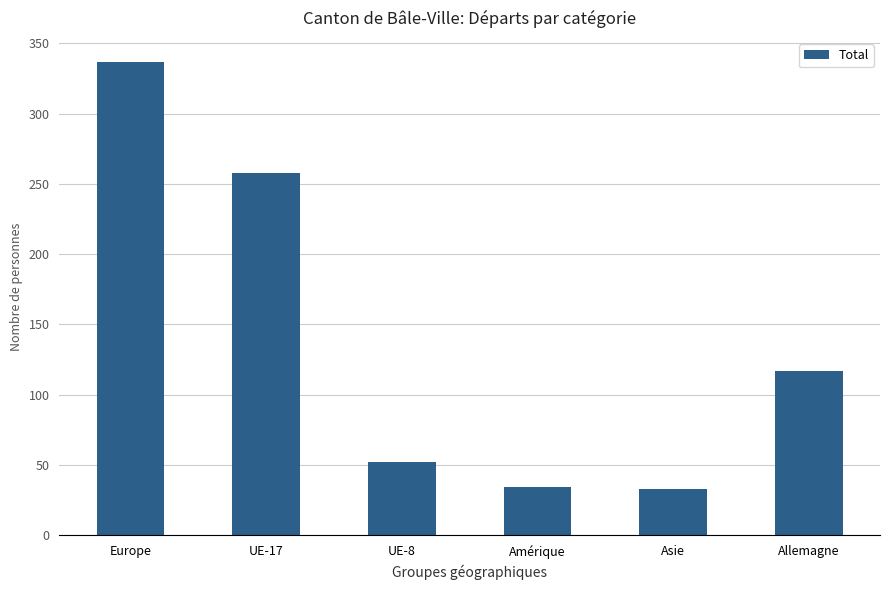

What is the label of the 3rd bar from the right?

Amérique